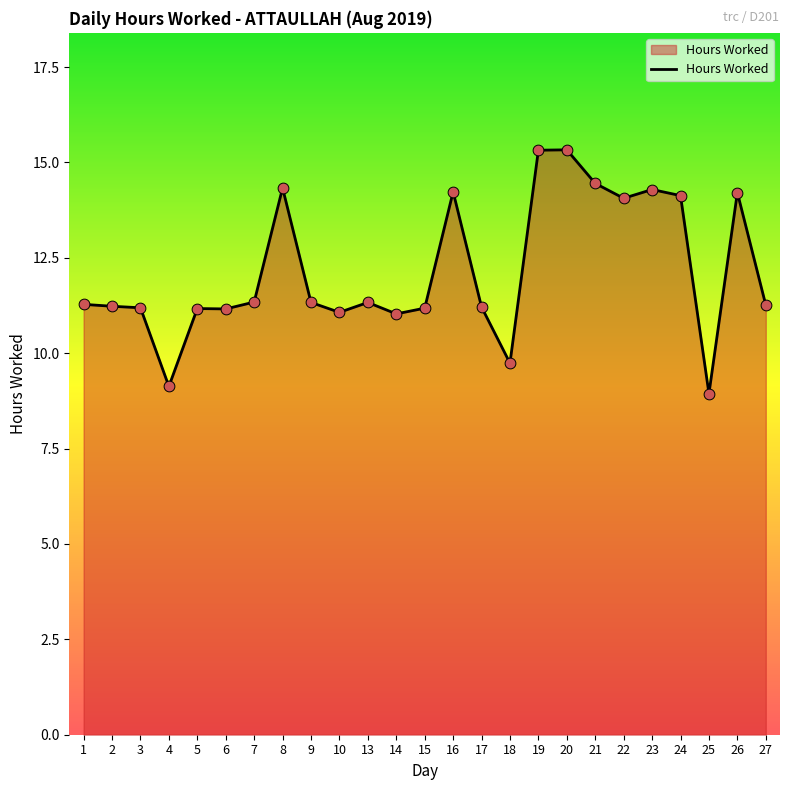

What is the change in value from 18 to 25?

-0.8